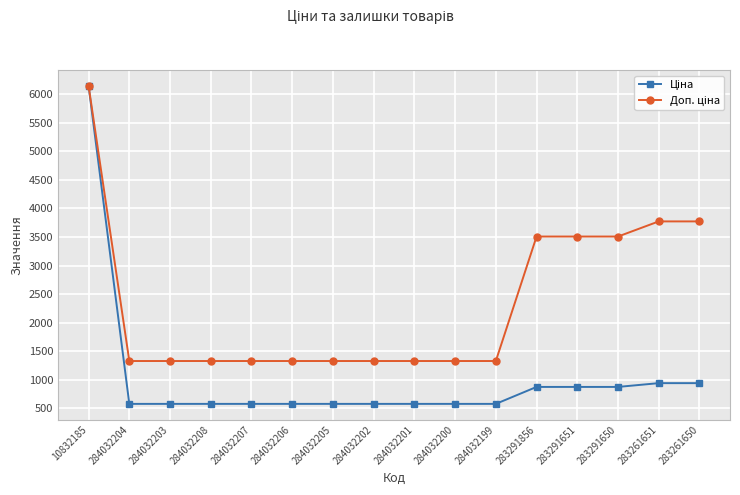

Which label corresponds to the largest value in the chart?

10832185